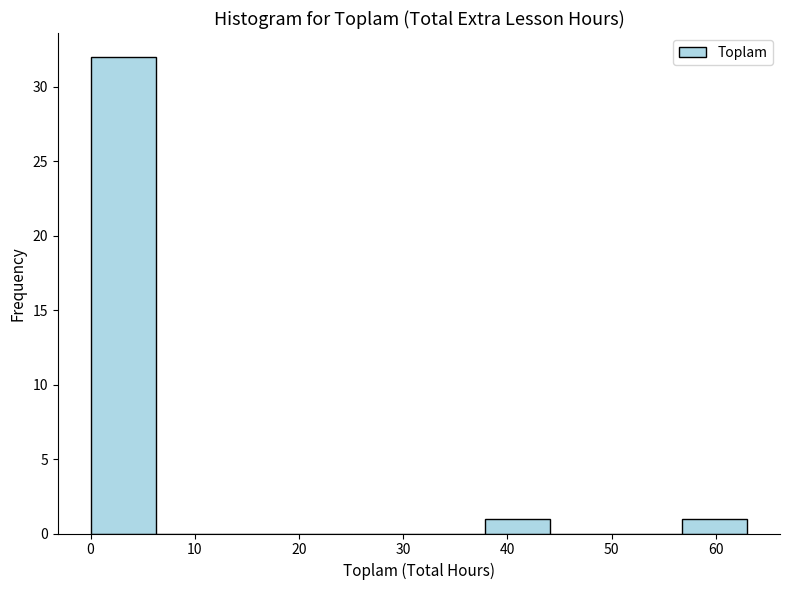

Reading left to right, transcribe this chart: for each bar, give the range it covers on the x-axis and its height. Neither the bar edges nor the heights are printed on the chart, so give them approximately, as read against the axes.

0.0 to 6.3: 32
6.3 to 12.6: 0
12.6 to 18.9: 0
18.9 to 25.2: 0
25.2 to 31.5: 0
31.5 to 37.8: 0
37.8 to 44.1: 1
44.1 to 50.4: 0
50.4 to 56.7: 0
56.7 to 63.0: 1